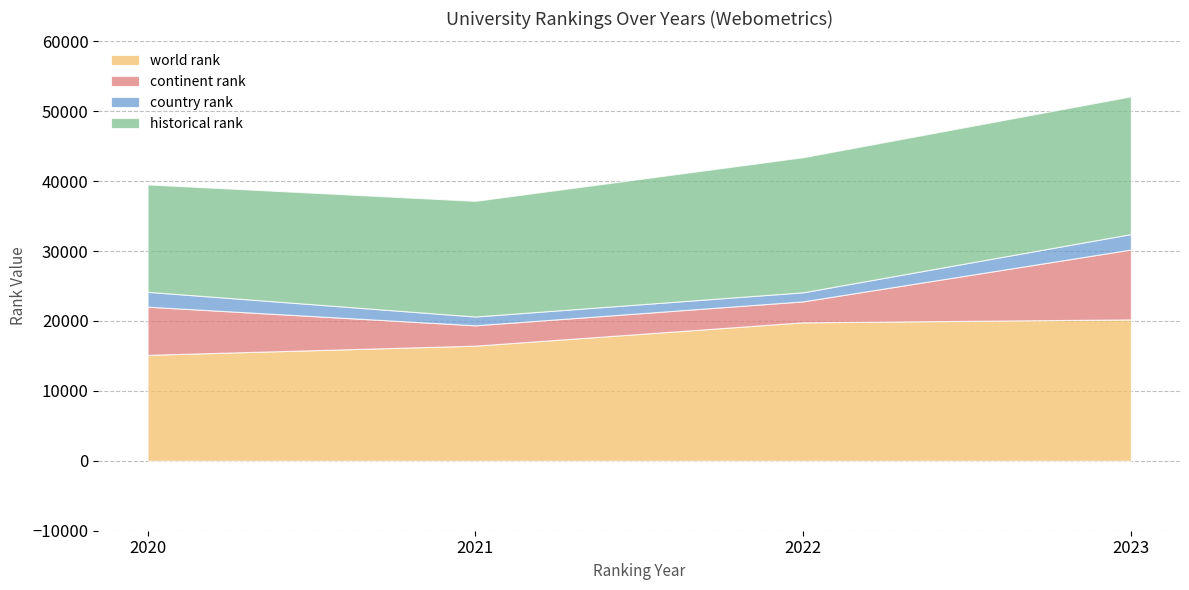

The value of continent rank at 2023 is 9992.0. True or false?

True